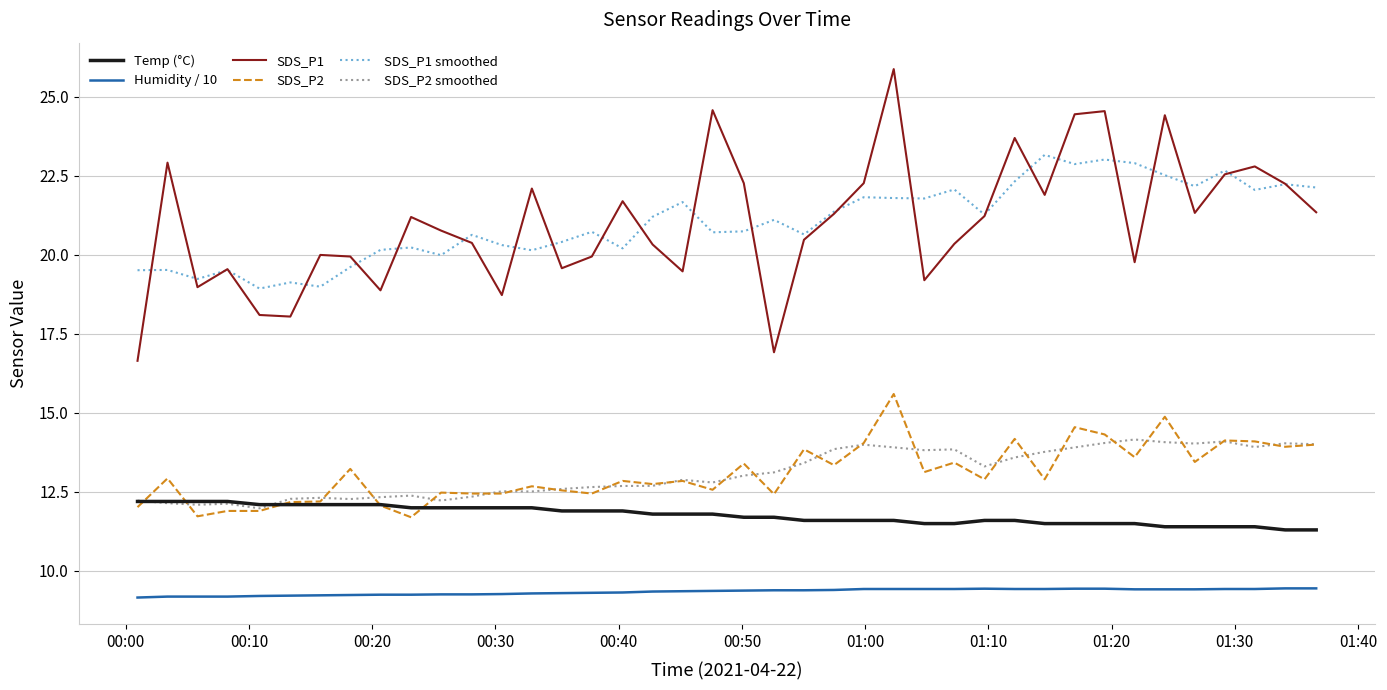

Which series has the widest spread of values?

SDS_P1